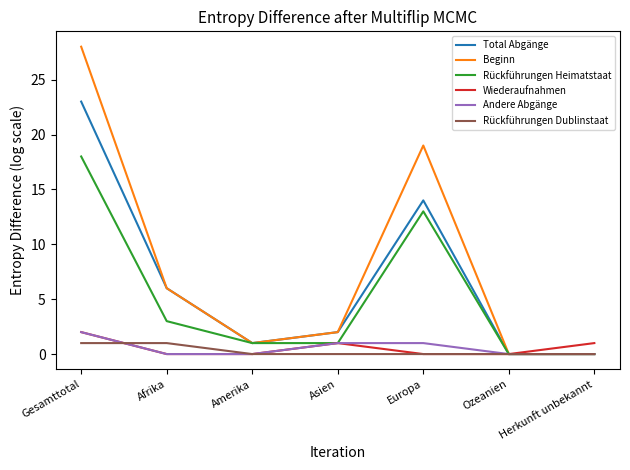

What is the sum of all Andere Abgänge values?

4